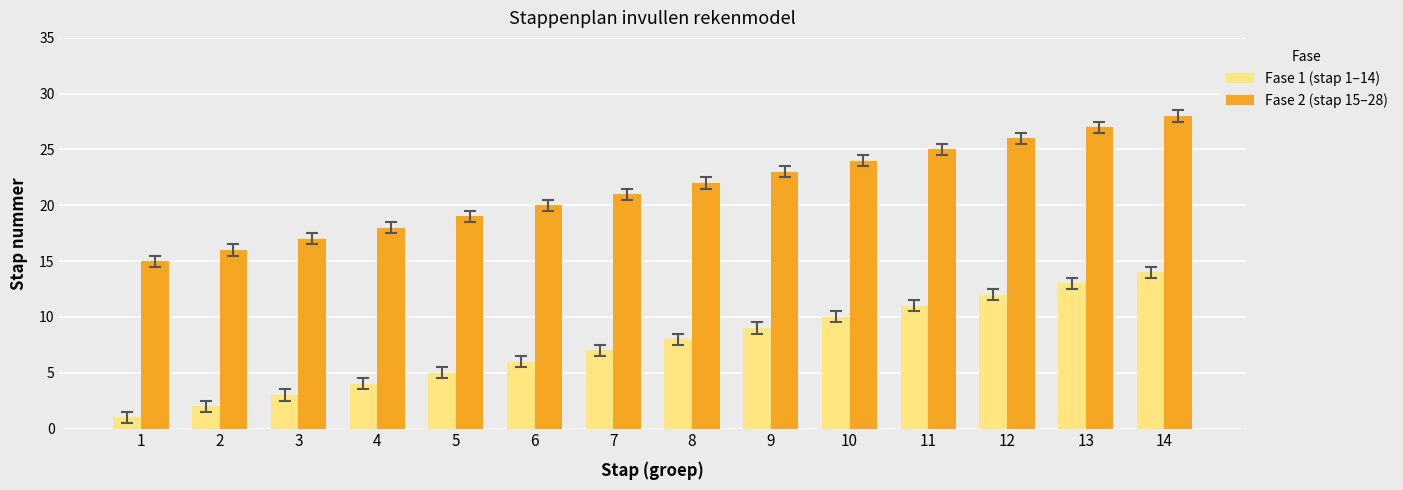

At which category is the sum across all series the highest?

14